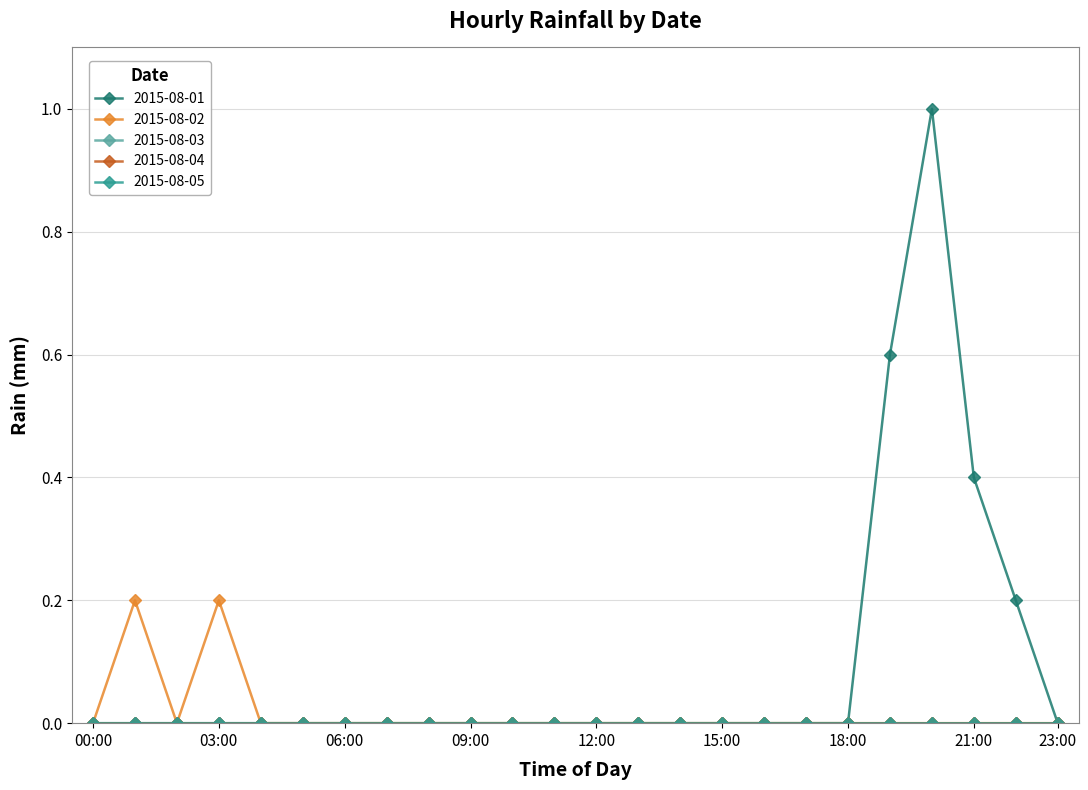

How many lines are shown in the chart?

5